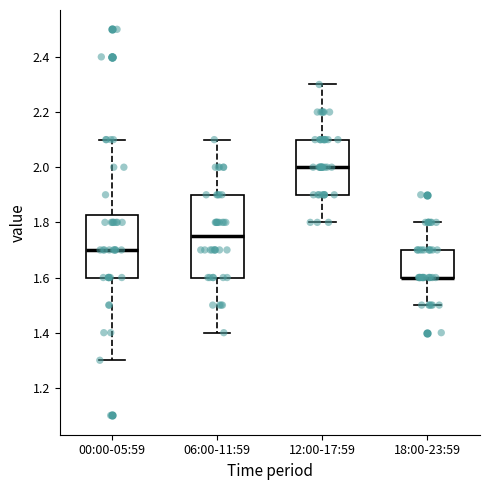

Reading left to right, read every box against the y-axis: the position of its median line, the range the box covers, and the ends of its whiskers. The values are not printed on the chart, so give them approximately, as read against the axis.

00:00-05:59: median 1.70, box 1.60 to 1.82, whiskers 1.30 to 2.10
06:00-11:59: median 1.76, box 1.60 to 1.90, whiskers 1.40 to 2.10
12:00-17:59: median 2.00, box 1.90 to 2.10, whiskers 1.80 to 2.30
18:00-23:59: median 1.60 (drawn on the box's lower edge), box 1.60 to 1.70, whiskers 1.50 to 1.80